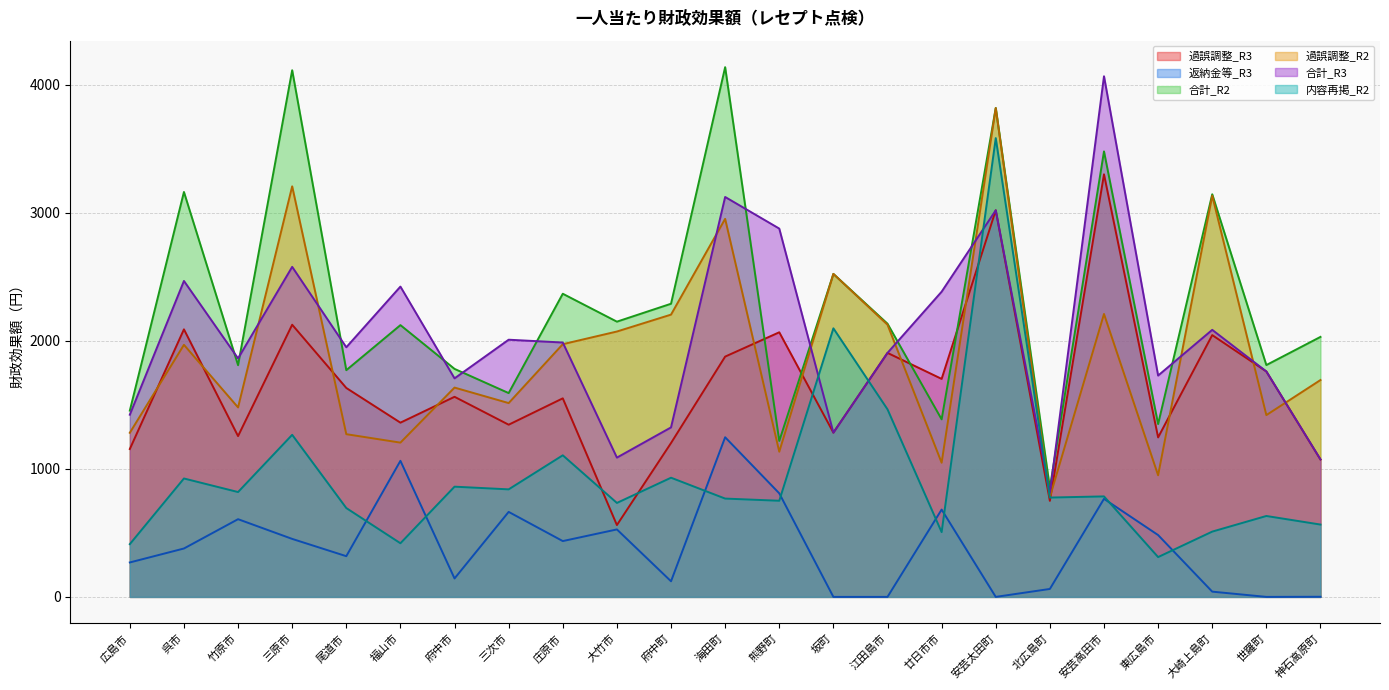

Reading left to right, extract all data points from this chart.

過誤調整_R3: 広島市=1155	呉市=2090	竹原市=1256	三原市=2126	尾道市=1632	福山市=1361	府中市=1563	三次市=1345	庄原市=1551	大竹市=561	府中町=1202	海田町=1877	熊野町=2067	坂町=1283	江田島市=1906	廿日市市=1703	安芸太田町=3020	北広島町=750	安芸高田市=3301	東広島市=1246	大崎上島町=2045	世羅町=1761	神石高原町=1073
返納金等_R3: 広島市=269	呉市=378	竹原市=607	三原市=453	尾道市=318	福山市=1063	府中市=144	三次市=664	庄原市=436	大竹市=527	府中町=122	海田町=1247	熊野町=809	坂町=0	江田島市=0	廿日市市=682	安芸太田町=0	北広島町=62	安芸高田市=766	東広島市=483	大崎上島町=41	世羅町=0	神石高原町=1
合計_R2: 広島市=1455	呉市=3163	竹原市=1810	三原市=4114	尾道市=1771	福山市=2123	府中市=1781	三次市=1592	庄原市=2368	大竹市=2150	府中町=2290	海田町=4138	熊野町=1218	坂町=2523	江田島市=2134	廿日市市=1387	安芸太田町=3819	北広島町=852	安芸高田市=3480	東広島市=1350	大崎上島町=3145	世羅町=1811	神石高原町=2031
過誤調整_R2: 広島市=1282	呉市=1969	竹原市=1480	三原市=3207	尾道市=1271	福山市=1205	府中市=1635	三次市=1514	庄原市=1974	大竹市=2073	府中町=2205	海田町=2953	熊野町=1134	坂町=2523	江田島市=2126	廿日市市=1048	安芸太田町=3819	北広島町=779	安芸高田市=2210	東広島市=950	大崎上島町=3134	世羅町=1420	神石高原町=1694
合計_R3: 広島市=1423	呉市=2468	竹原市=1863	三原市=2578	尾道市=1950	福山市=2424	府中市=1707	三次市=2009	庄原市=1987	大竹市=1088	府中町=1324	海田町=3124	熊野町=2877	坂町=1283	江田島市=1906	廿日市市=2384	安芸太田町=3020	北広島町=812	安芸高田市=4067	東広島市=1729	大崎上島町=2086	世羅町=1761	神石高原町=1074
内容再掲_R2: 広島市=412	呉市=925	竹原市=819	三原市=1266	尾道市=694	福山市=419	府中市=861	三次市=840	庄原市=1106	大竹市=734	府中町=931	海田町=768	熊野町=751	坂町=2098	江田島市=1465	廿日市市=506	安芸太田町=3584	北広島町=776	安芸高田市=785	東広島市=311	大崎上島町=510	世羅町=632	神石高原町=565